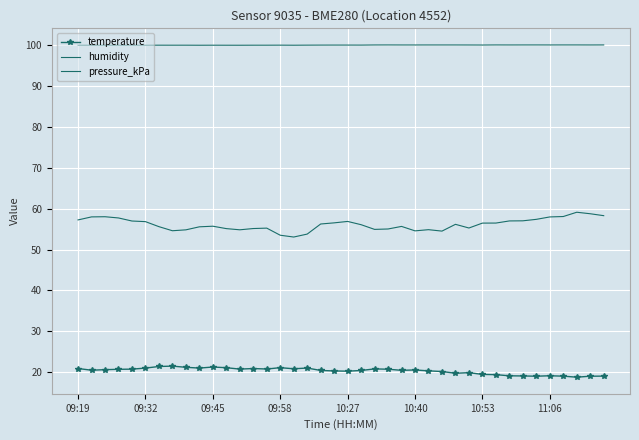

What are all the series names shown in the legend?

temperature, humidity, pressure_kPa